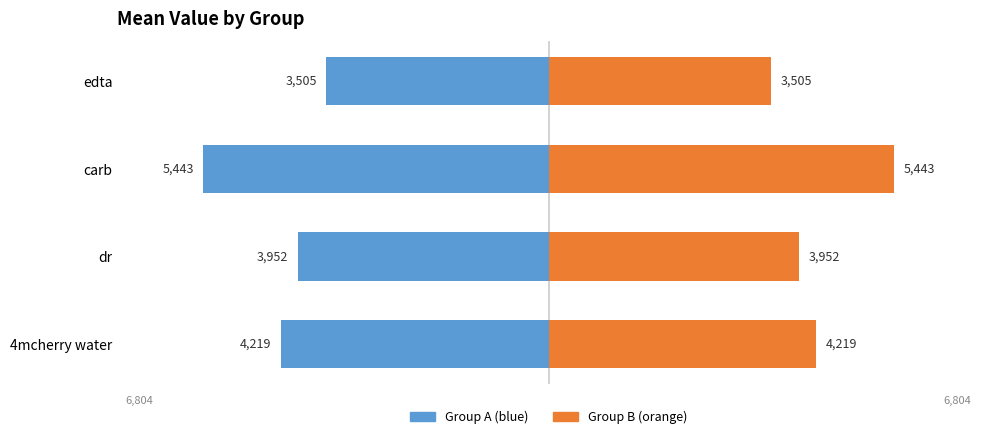

Rank the series by their maximum value, from highest to lowest.

Group B (orange), Group A (blue)